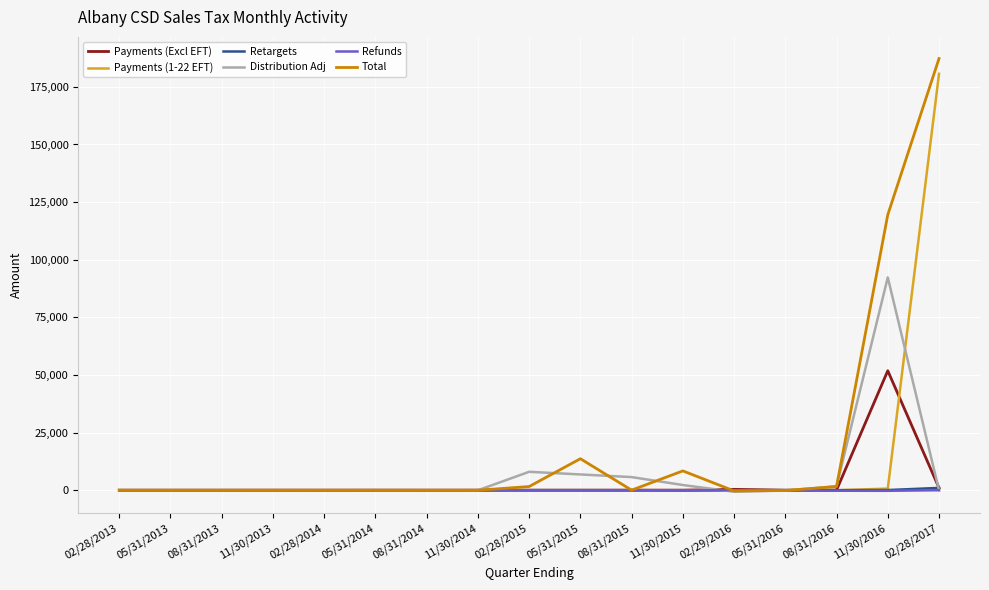

What is the total value across all series at 11/30/2013?

11.1